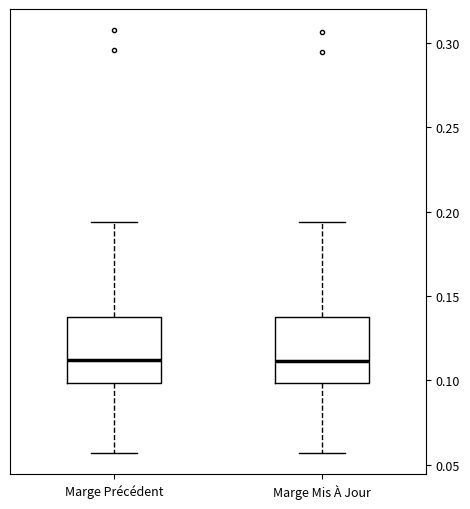

Reading left to right, read every box against the y-axis: the position of its median line, the range the box covers, and the ends of its whiskers. The values are not printed on the chart, so give them approximately, as read against the axis.

Marge Précédent: median 0.110, box 0.100 to 0.140, whiskers 0.055 to 0.195
Marge Mis À Jour: median 0.110, box 0.100 to 0.140, whiskers 0.055 to 0.195